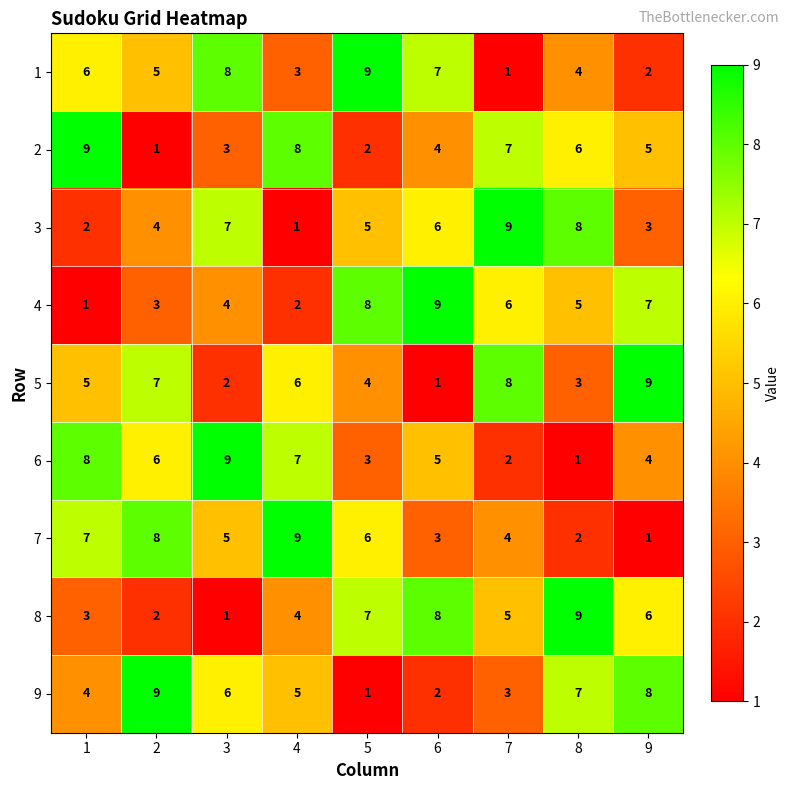

What is the total value across all series at 3?

45